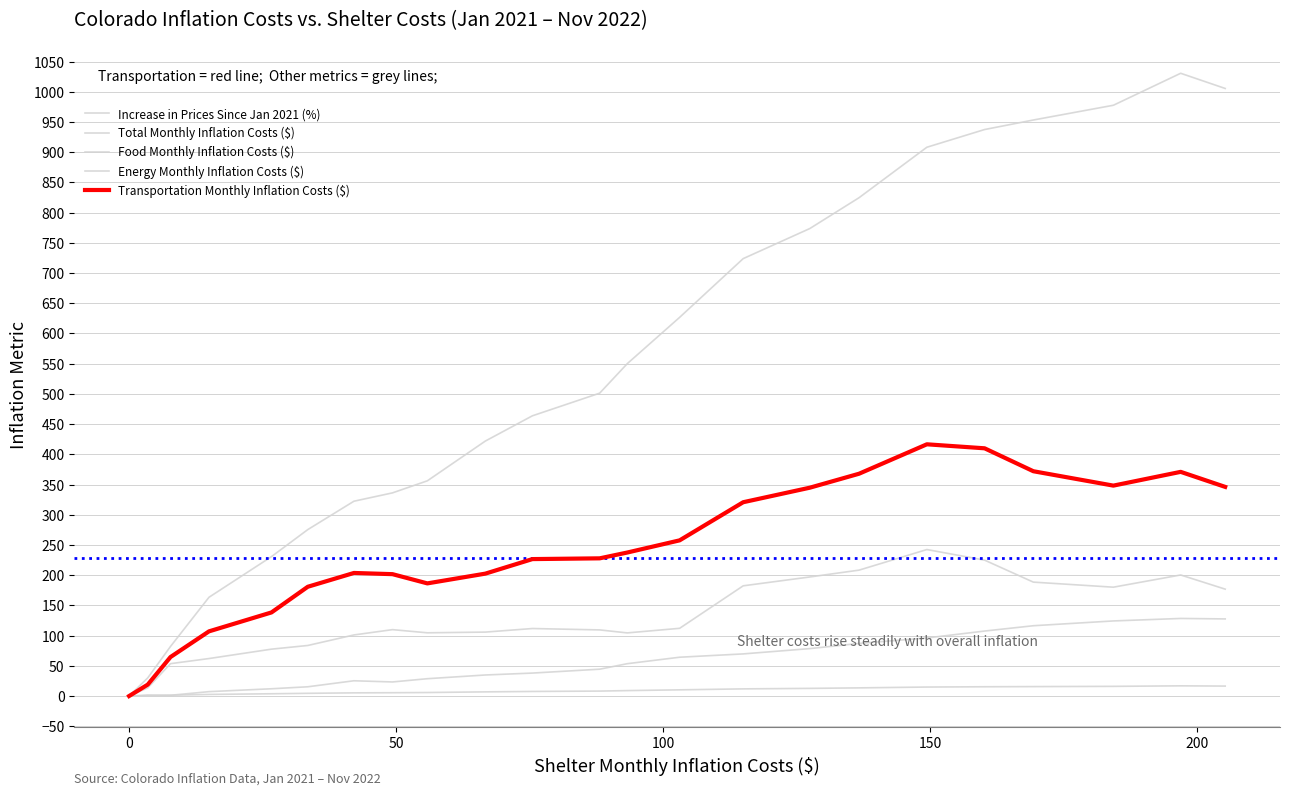

How many values in the Food Monthly Inflation Costs ($) series exceed 44?

12